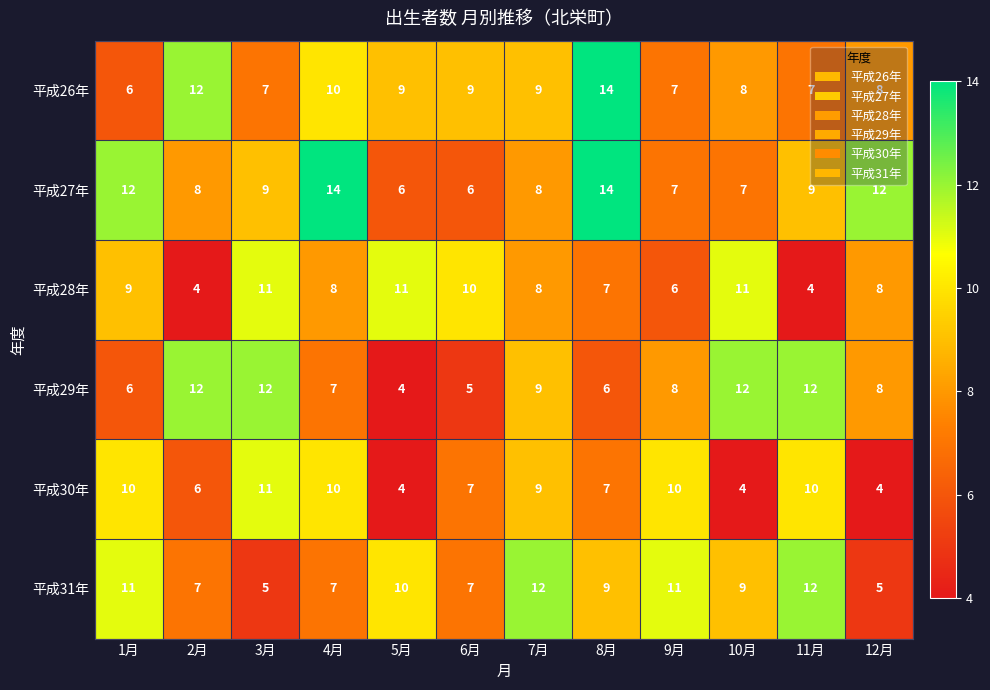

At how many categories does at least one series exceed 5?

12